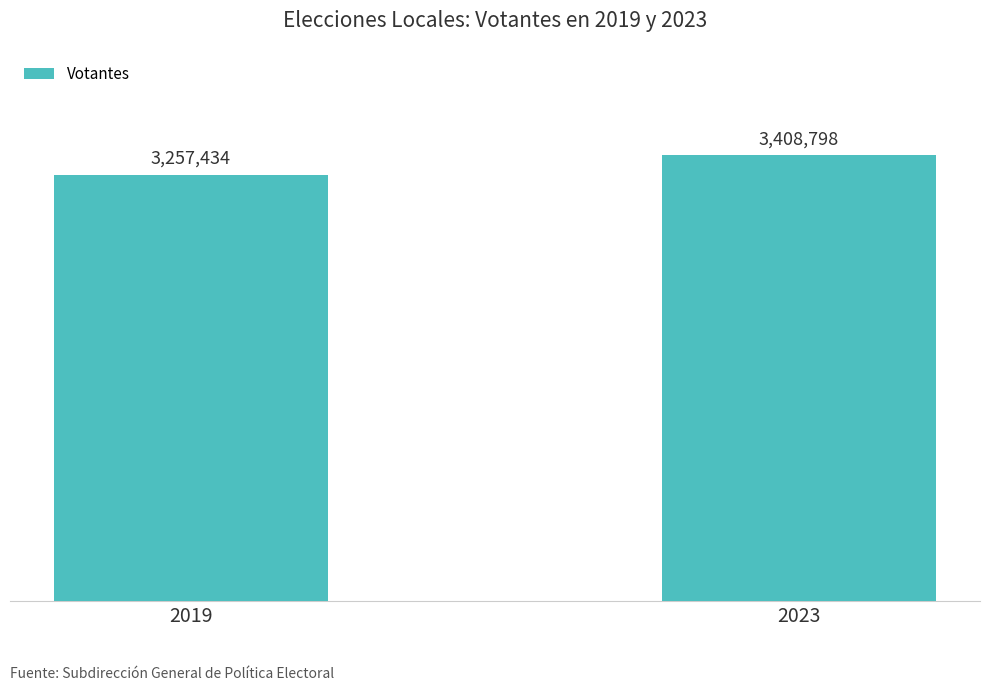

Where is the data nearest to the value 3333116?

2019